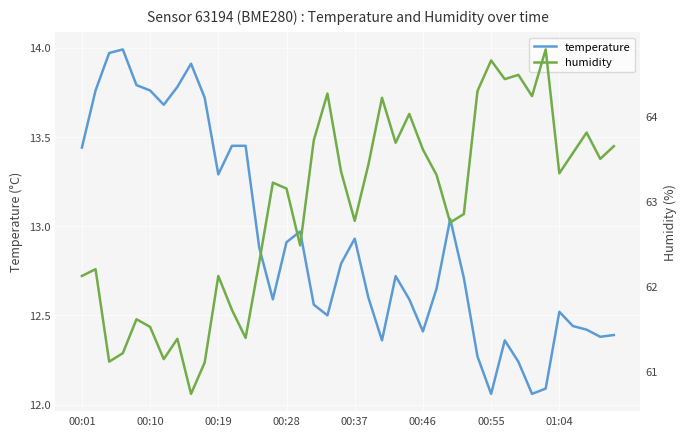

Does the chart display data point markers on the line(s)?

No